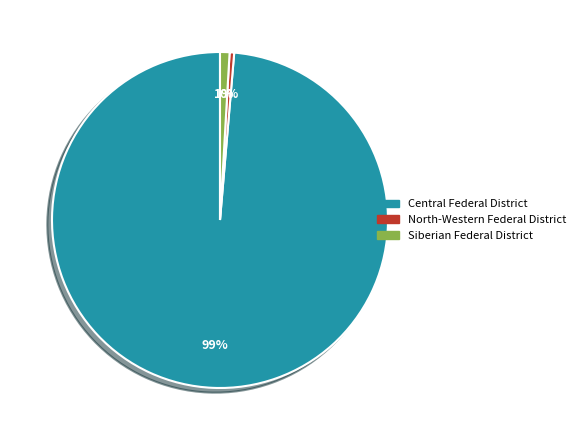

Does any single category account for the majority?

Yes